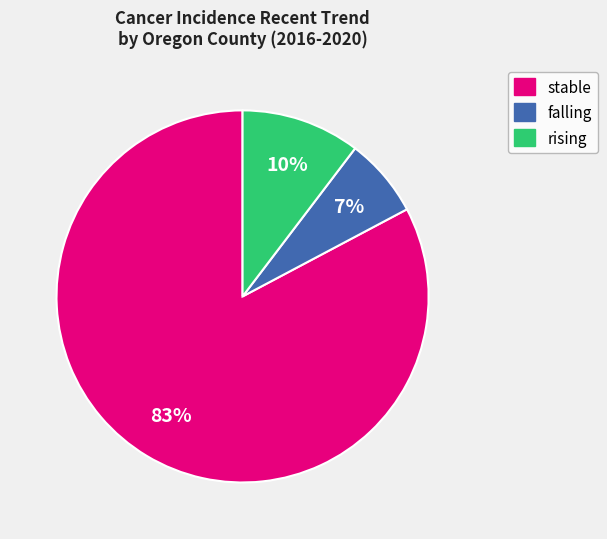

Does any single category account for the majority?

Yes